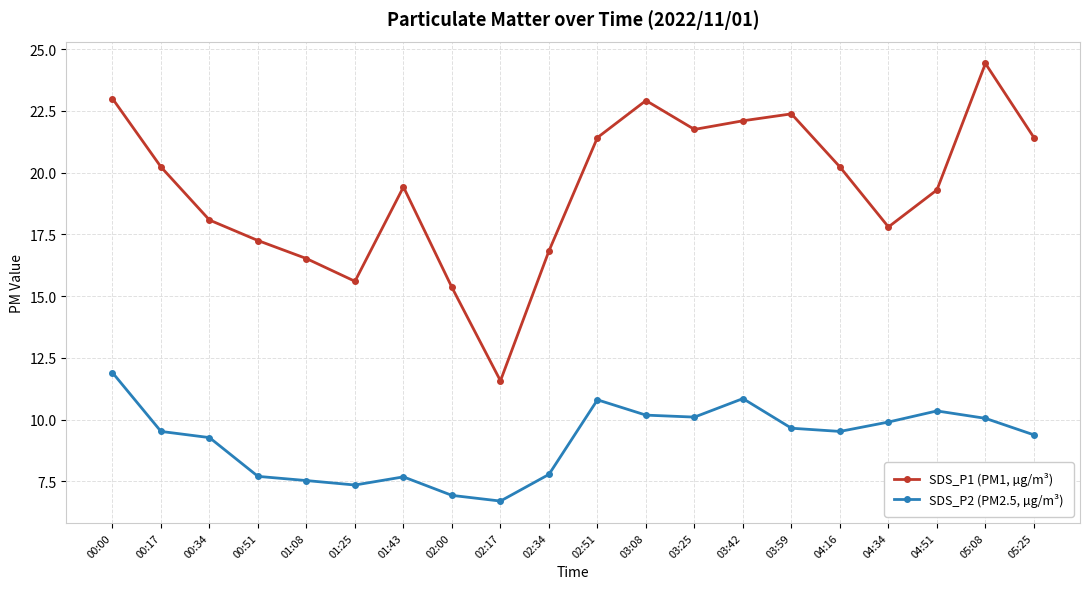

Between 00:34 and 02:00, which series saw the biggest shift?

SDS_P1 (PM1, µg/m³)